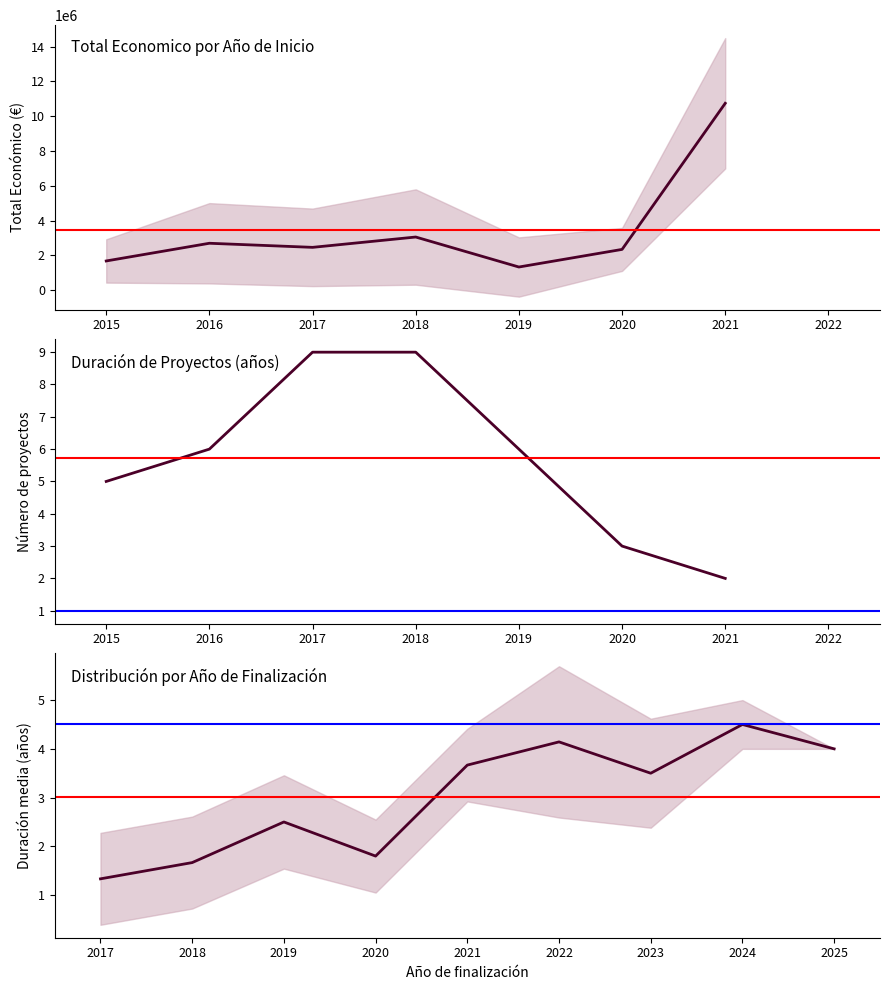

What is the total value across all series at 1?

3414112